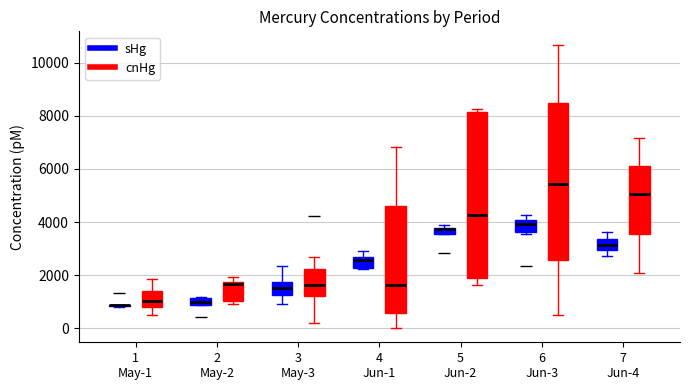

Comparing the boxes themselves (not the whiskers), which one is the tallest?

5 Jun-2 (cnHg)